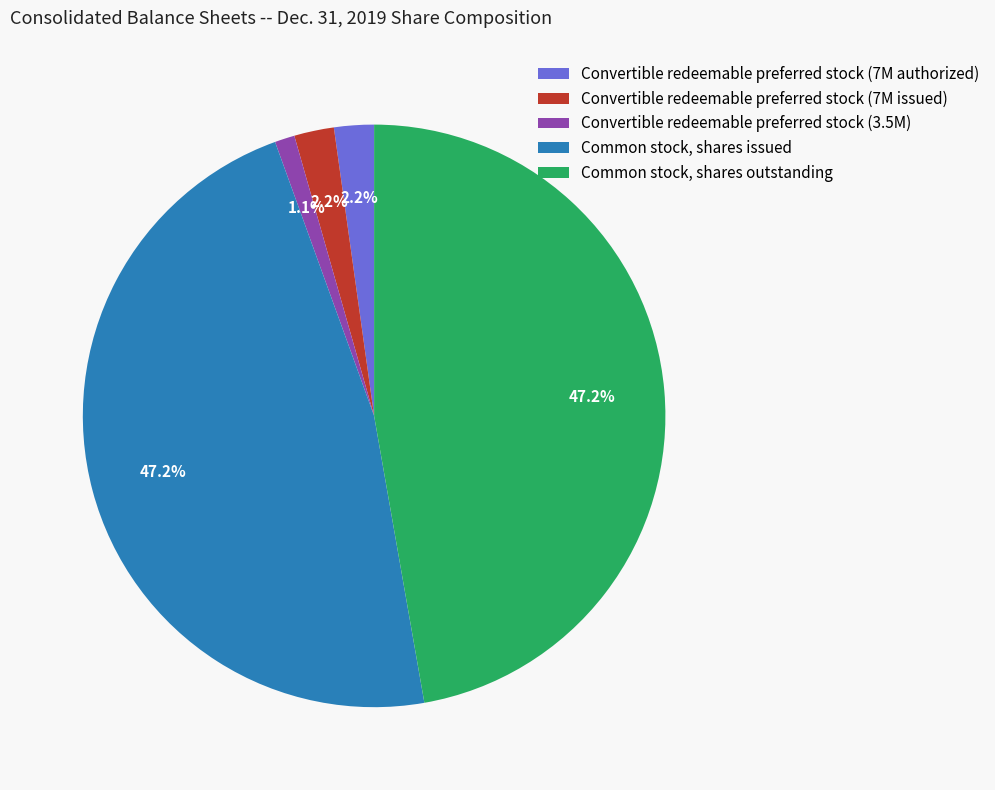

What is the smallest slice in the pie chart?

Convertible redeemable preferred stock (3.5M)